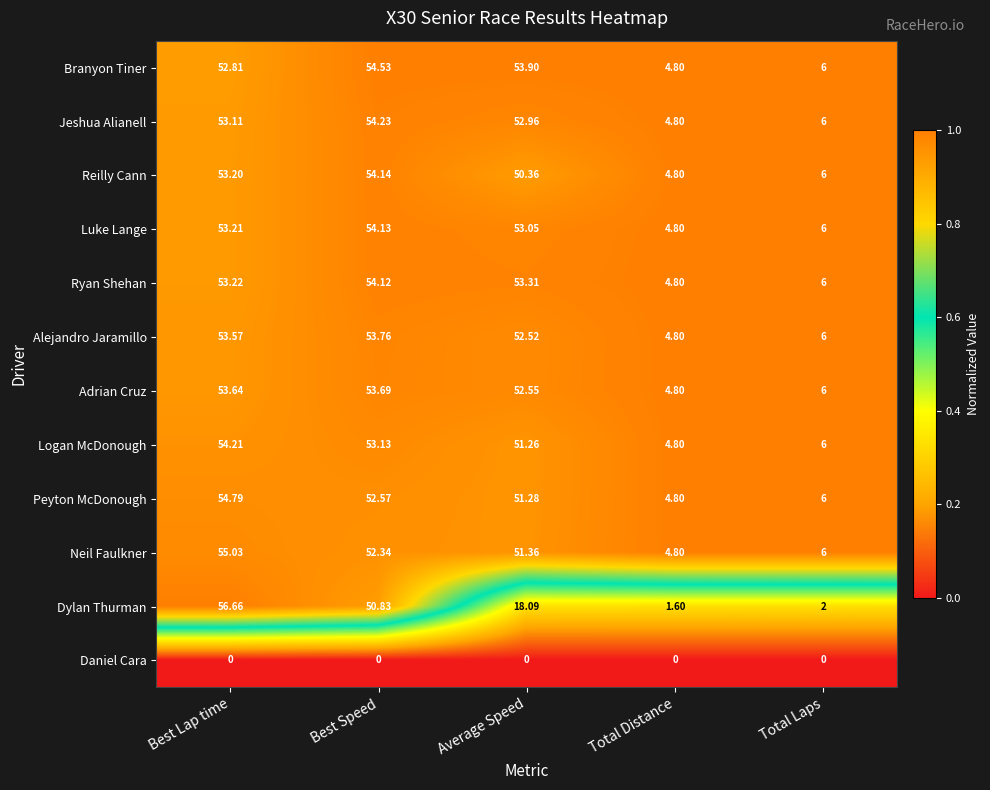

Which series has the largest total across all categories?

Branyon Tiner